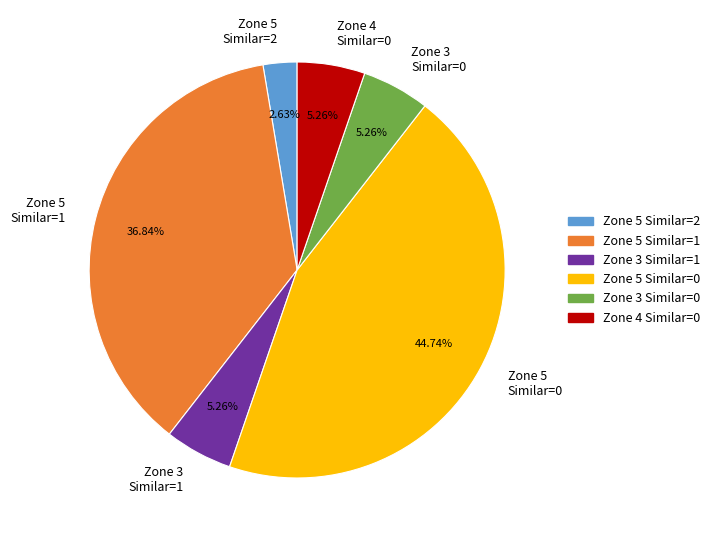

How many slices are in this pie chart?

6